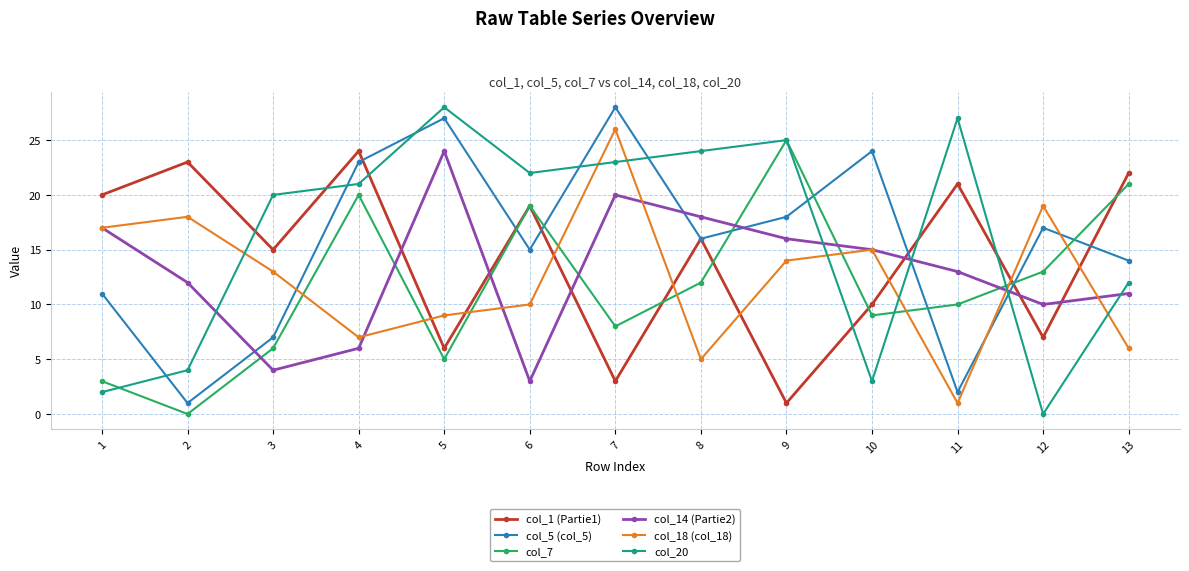

Between which two adjacent categories do col_18 (col_18) and col_7 first intersect?

3 and 4